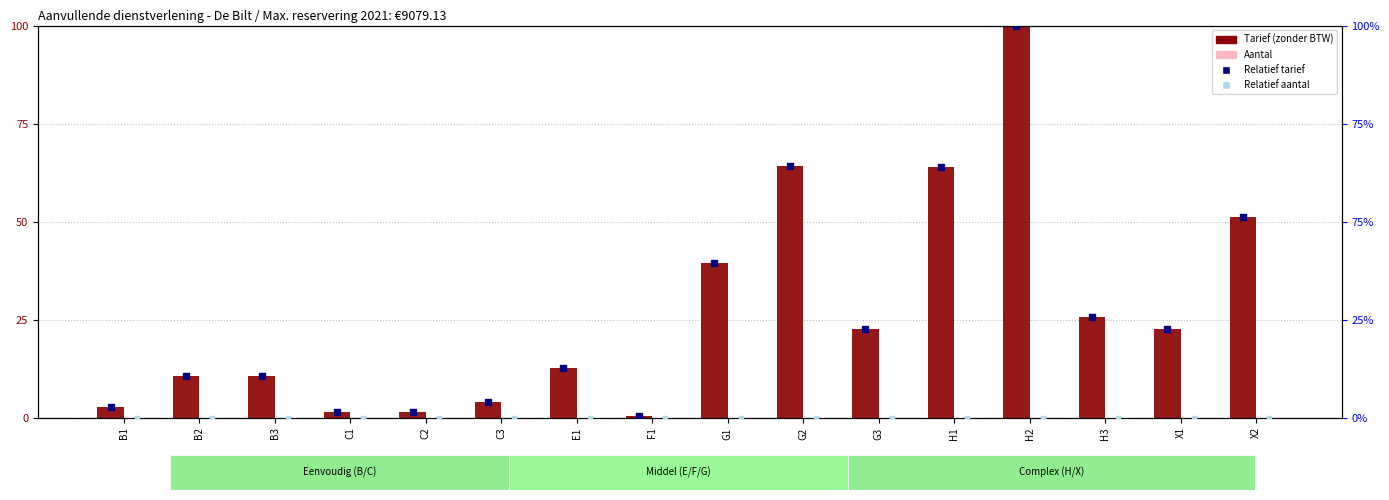

At which category is the sum across all series the highest?

H2